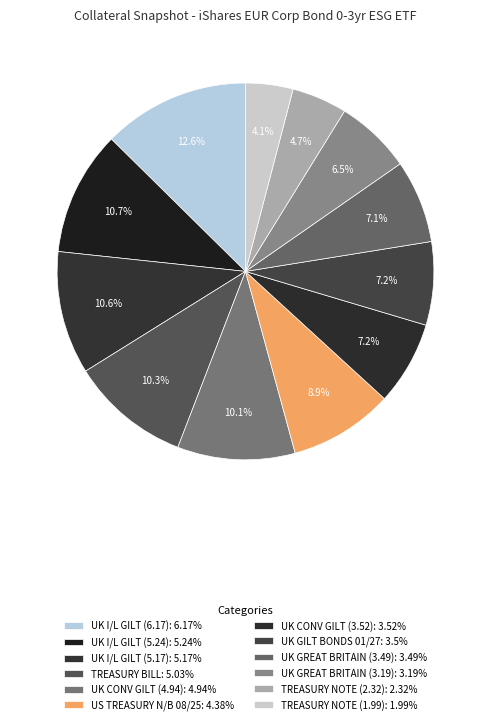

How many slices are in this pie chart?

12